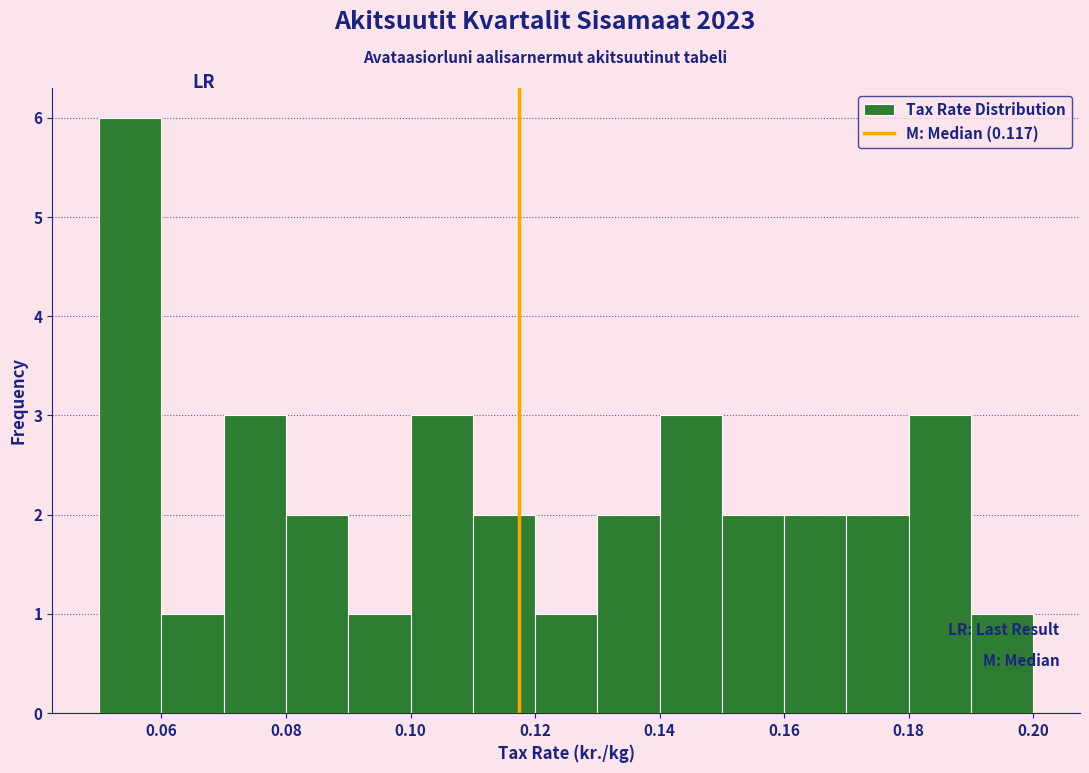

What is the height of the bar covering 0.16 to 0.17 on the x-axis? The values are not printed on the chart, so give them approximately, as read against the axis.

2